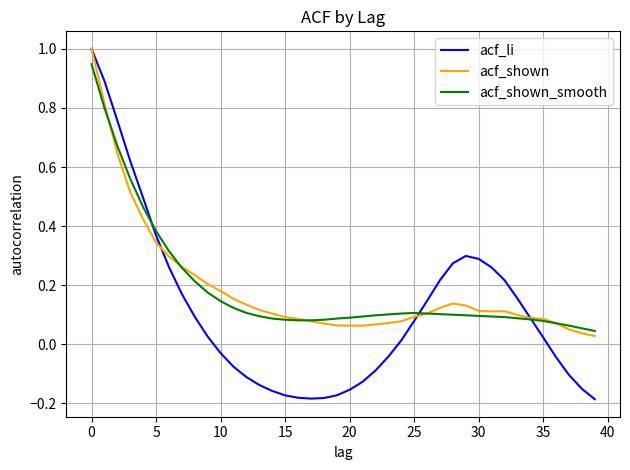

What is the greatest value displayed?

1.0